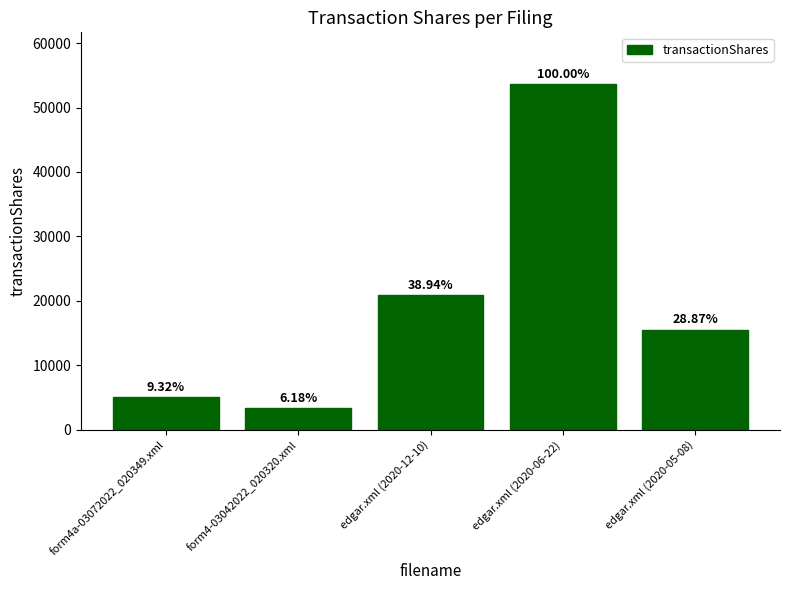

Does the chart contain any negative values?

No